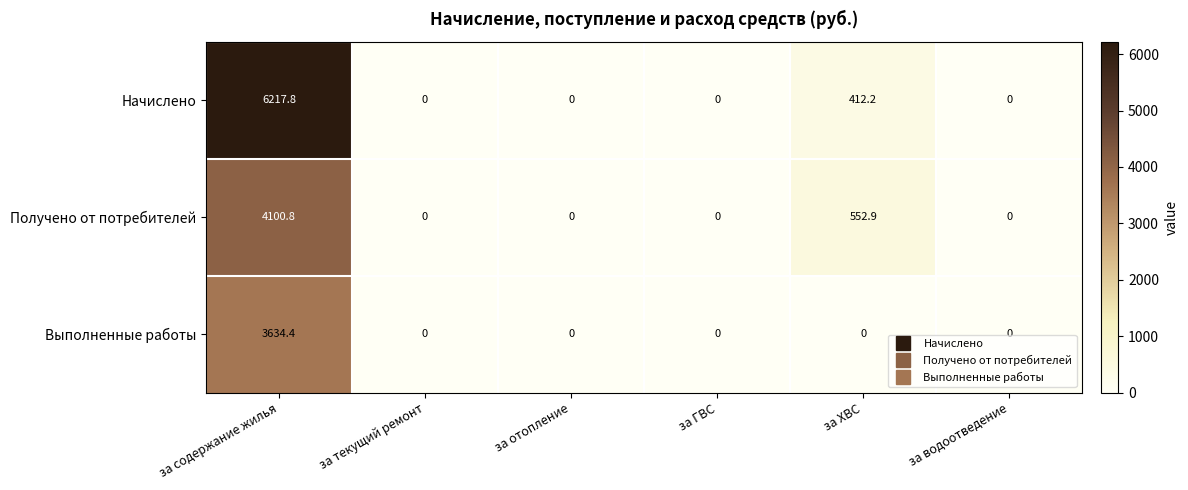

Count the number of data series in this chart.

3